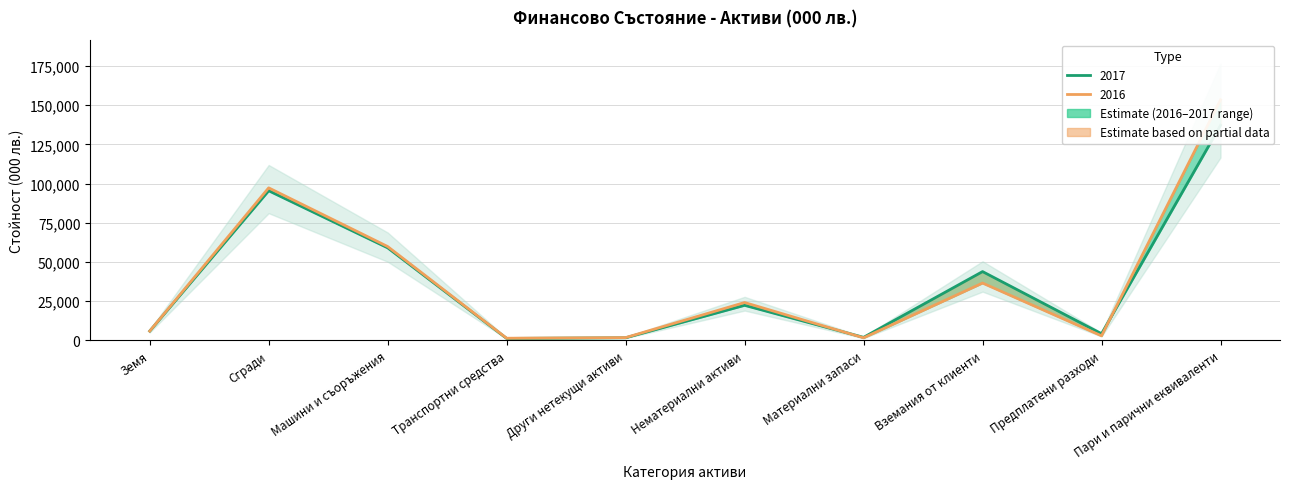

Reading right to left, list all the values displayed in this chart.

153451	2899	36552	1620	24137	1750	1352	59849	97291	5904